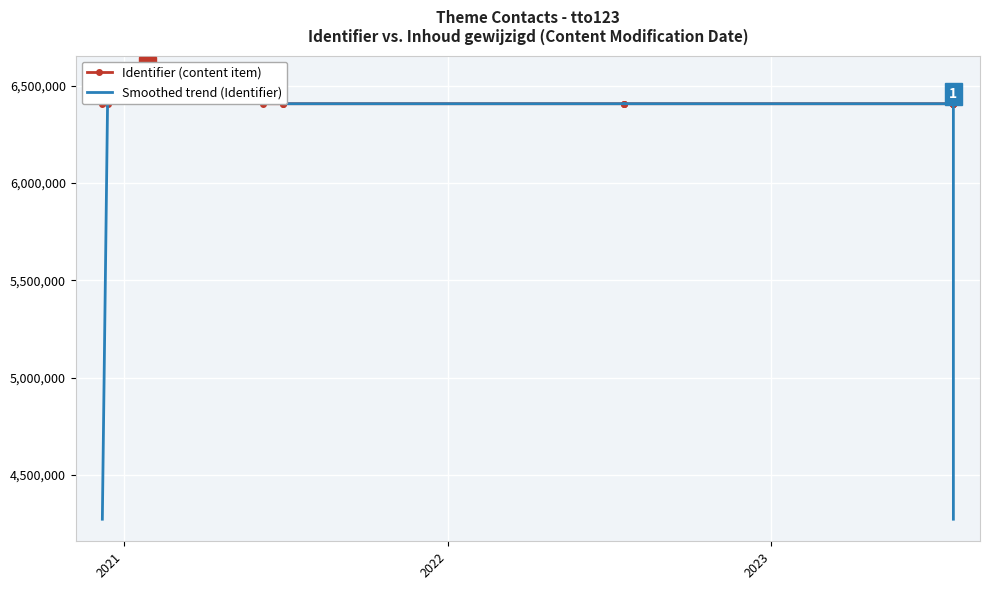

List the series in order of their peak value, highest first.

Identifier (content item), Smoothed trend (Identifier)